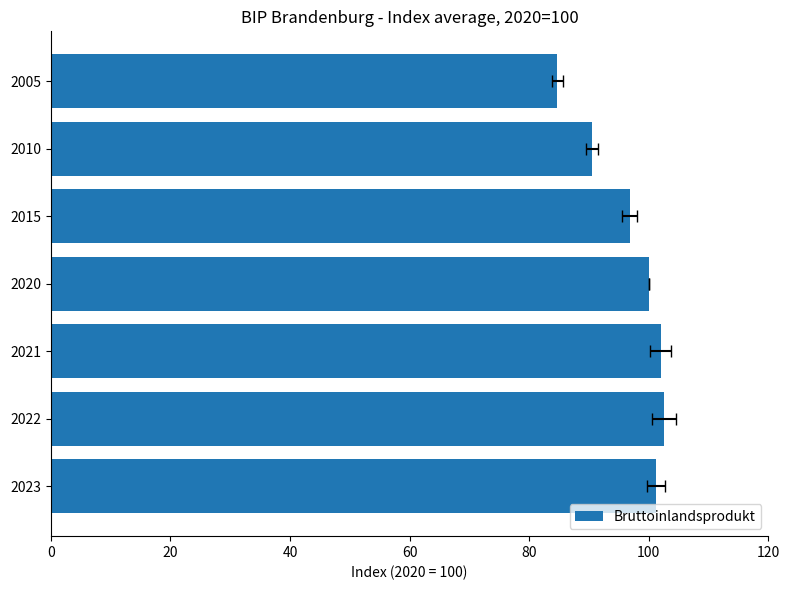

The value at 0 is 181.9. True or false?

False